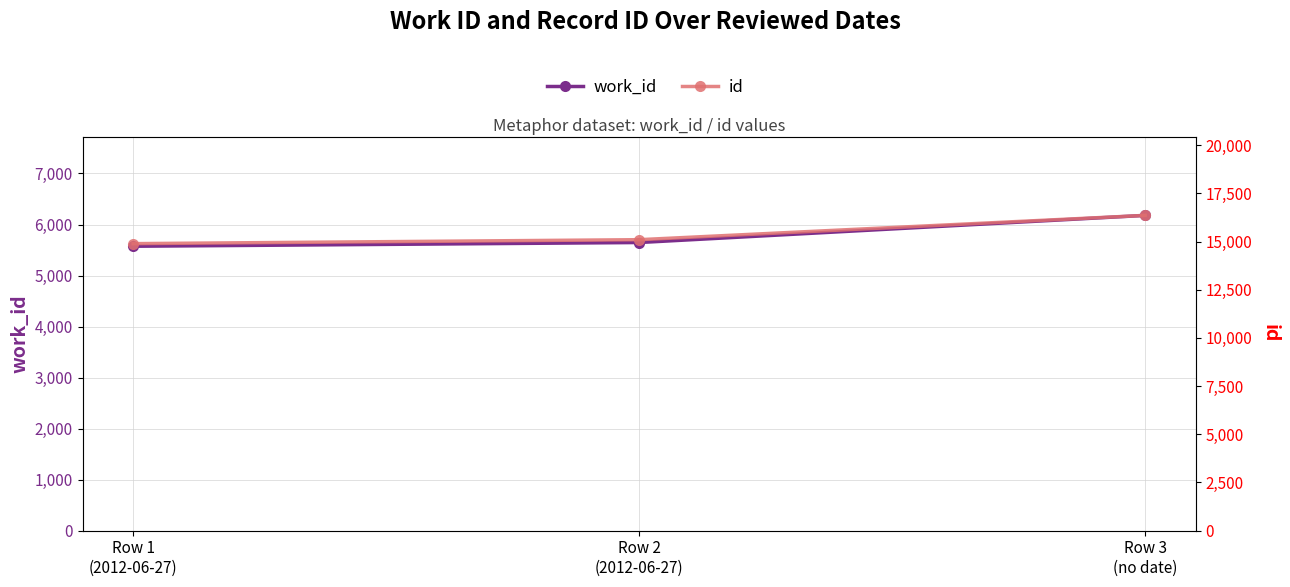

What position from the right is Row 3
(no date)?

1